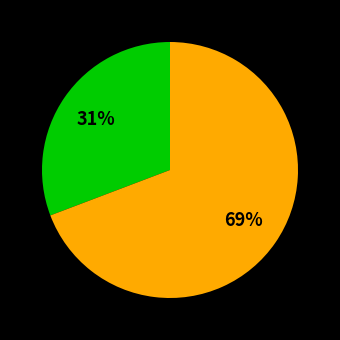

To the nearest percent, what is the difference between the largest and smallest slice percentages?

38%